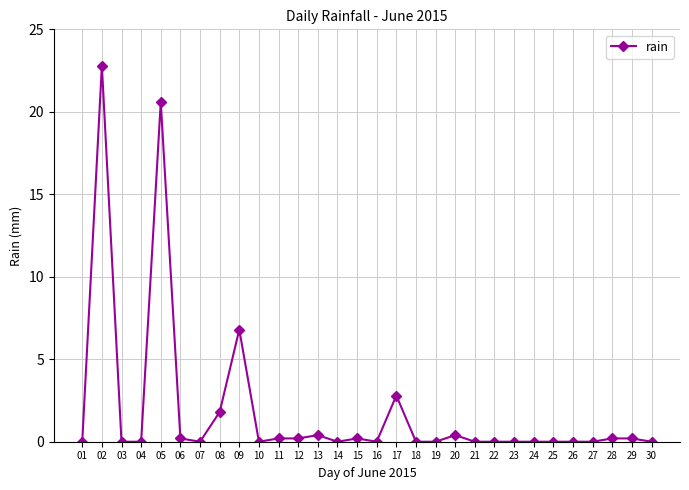

Reading left to right, transcribe all the data shown in this chart.

01=0.0	02=22.8	03=0.0	04=0.0	05=20.6	06=0.2	07=0.0	08=1.8	09=6.8	10=0.0	11=0.2	12=0.2	13=0.4	14=0.0	15=0.2	16=0.0	17=2.8	18=0.0	19=0.0	20=0.4	21=0.0	22=0.0	23=0.0	24=0.0	25=0.0	26=0.0	27=0.0	28=0.2	29=0.2	30=0.0